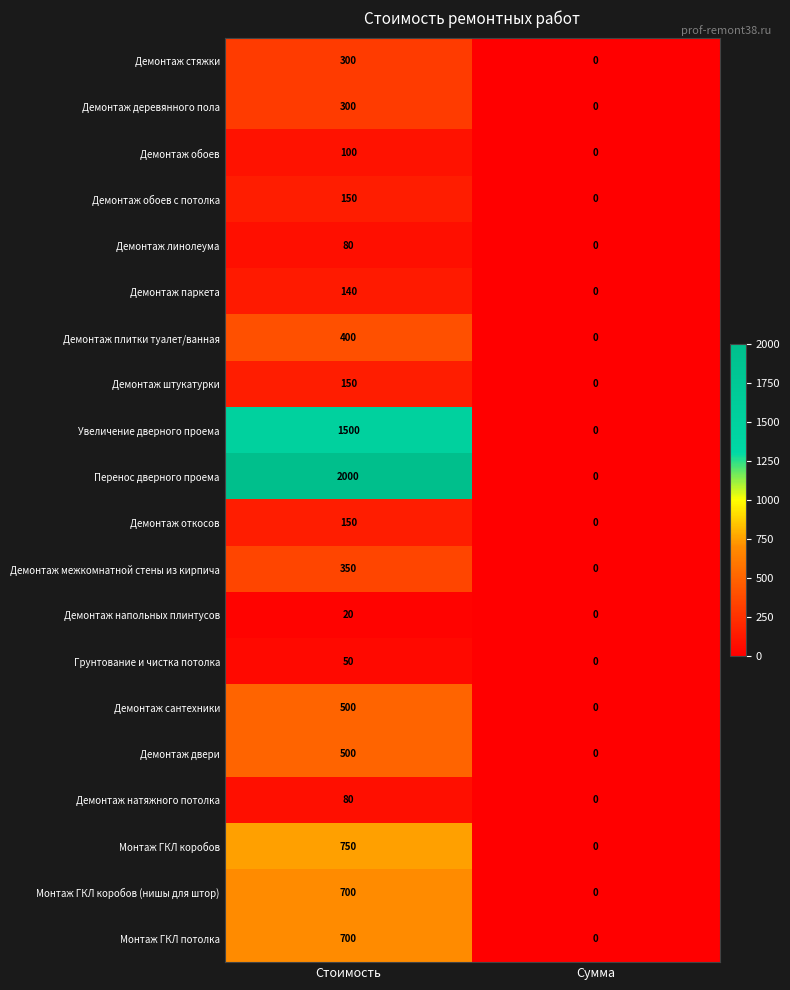

List the labels in order of Демонтаж сантехники value, largest first.

Стоимость, Сумма